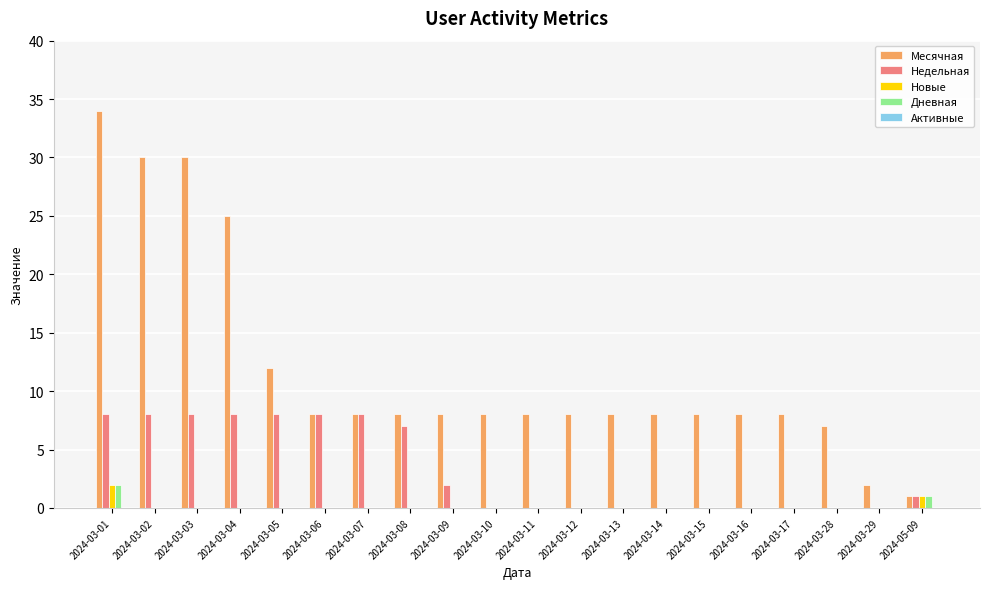

The value of Месячная at 2024-03-05 is 12. True or false?

True